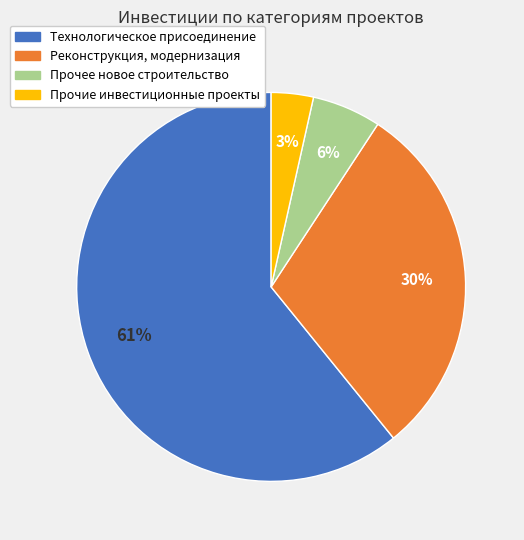

To the nearest percent, what portion does Реконструкция, модернизация represent?

30%